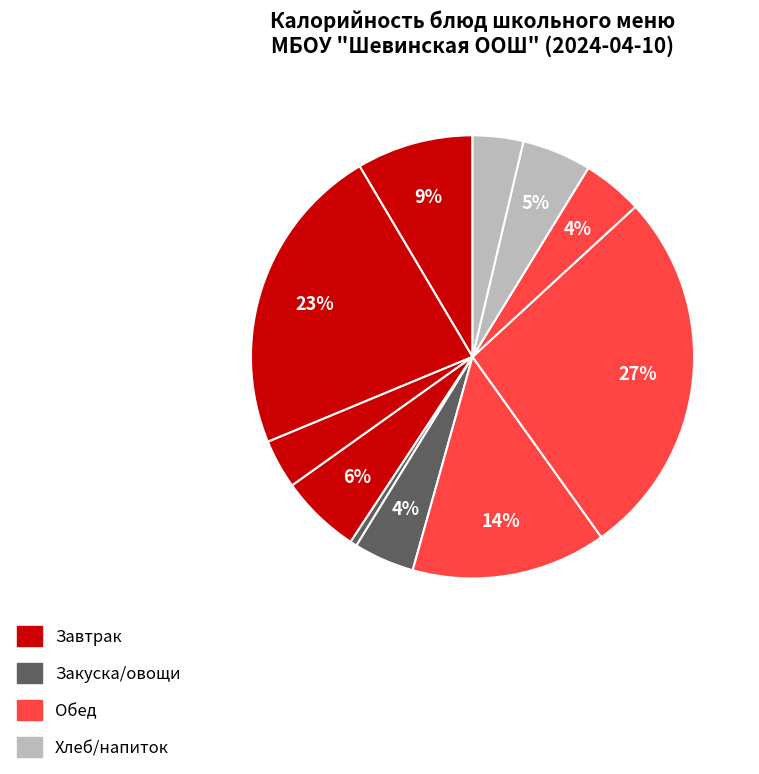

Count the number of slices in the pie.

11